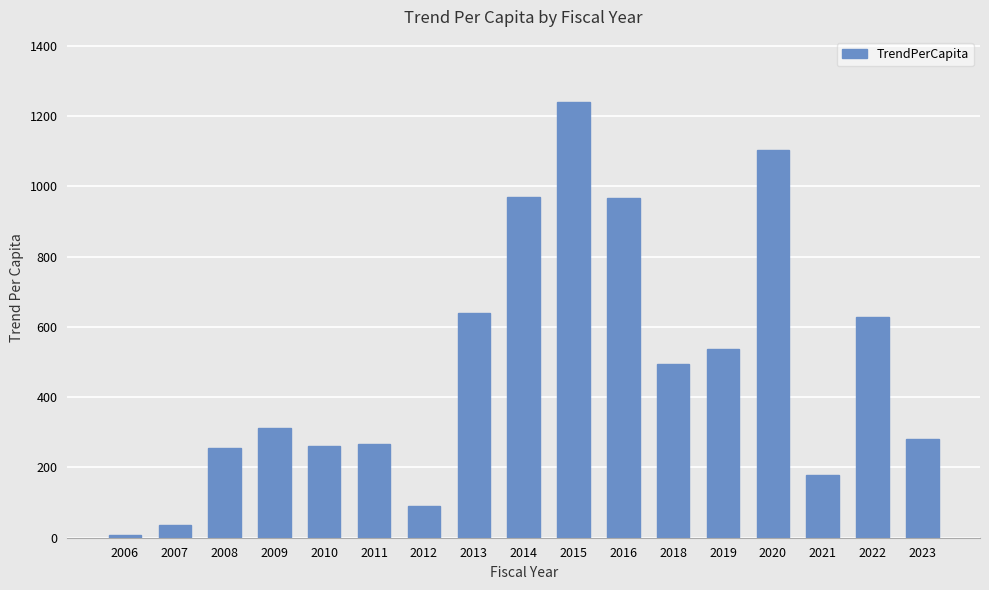

Count the number of categories in the chart.

17